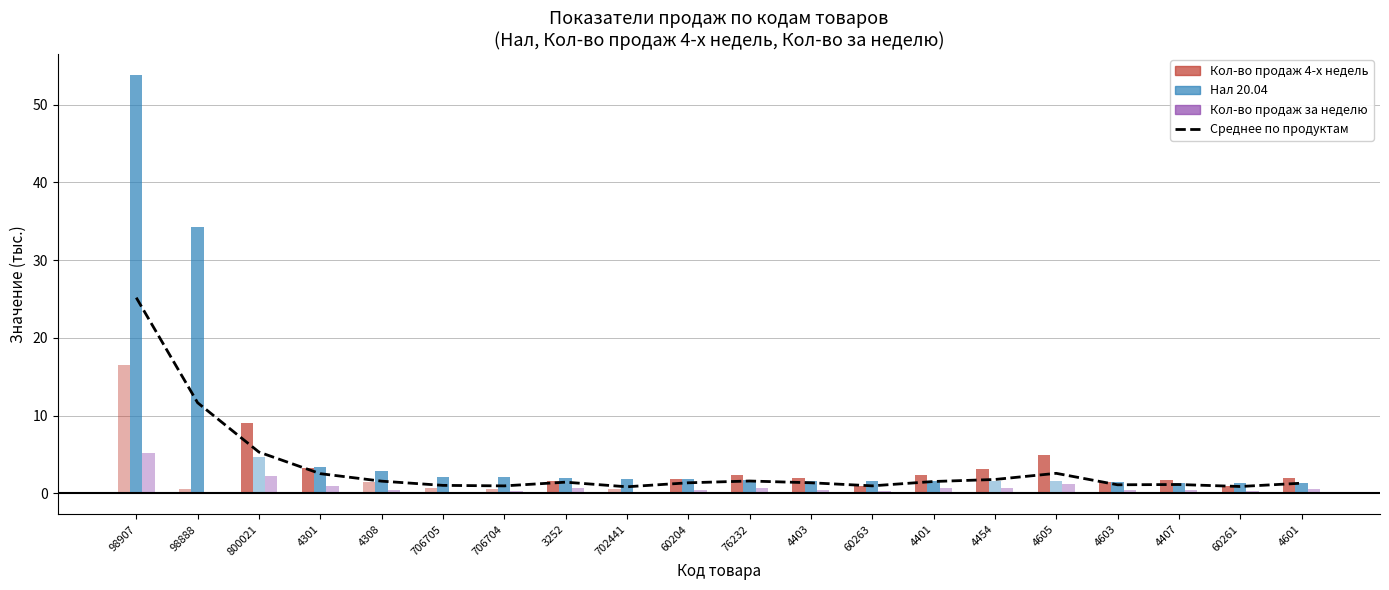

At which label does the data first exceed 1?

98907